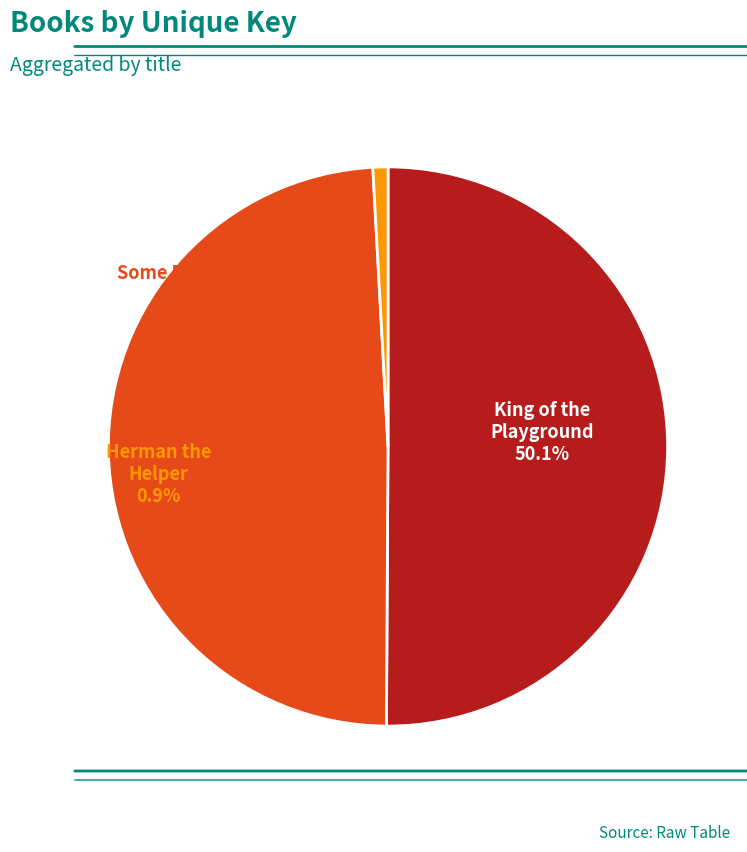

To the nearest percent, what portion does Some Birthday! represent?

49%